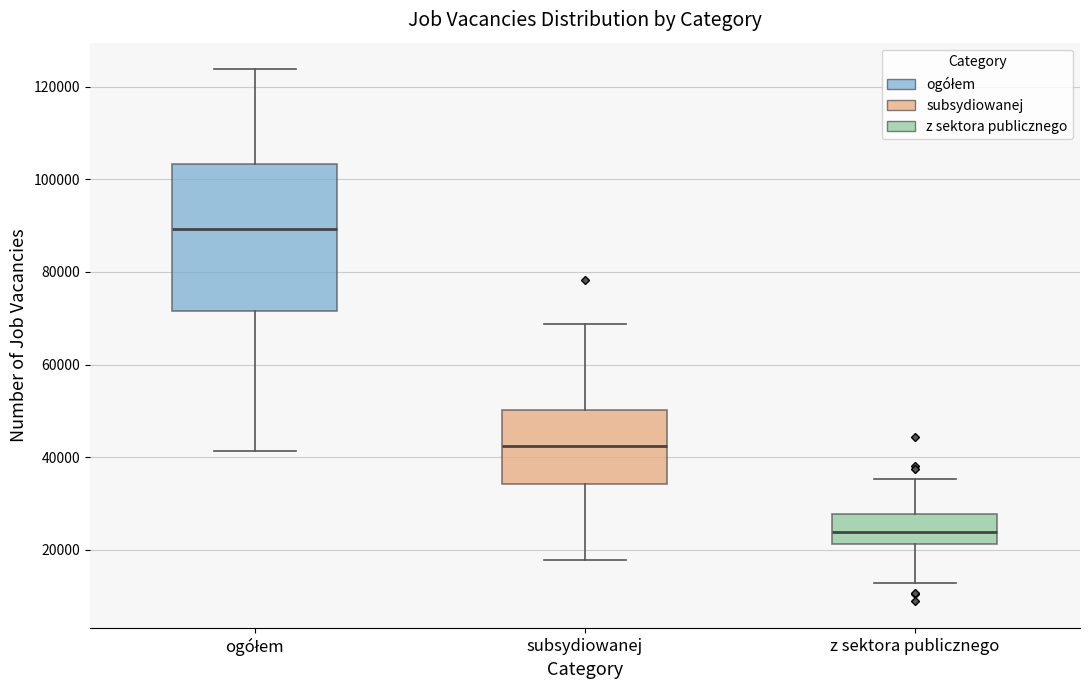

Which box has the lowest median line?

z sektora publicznego